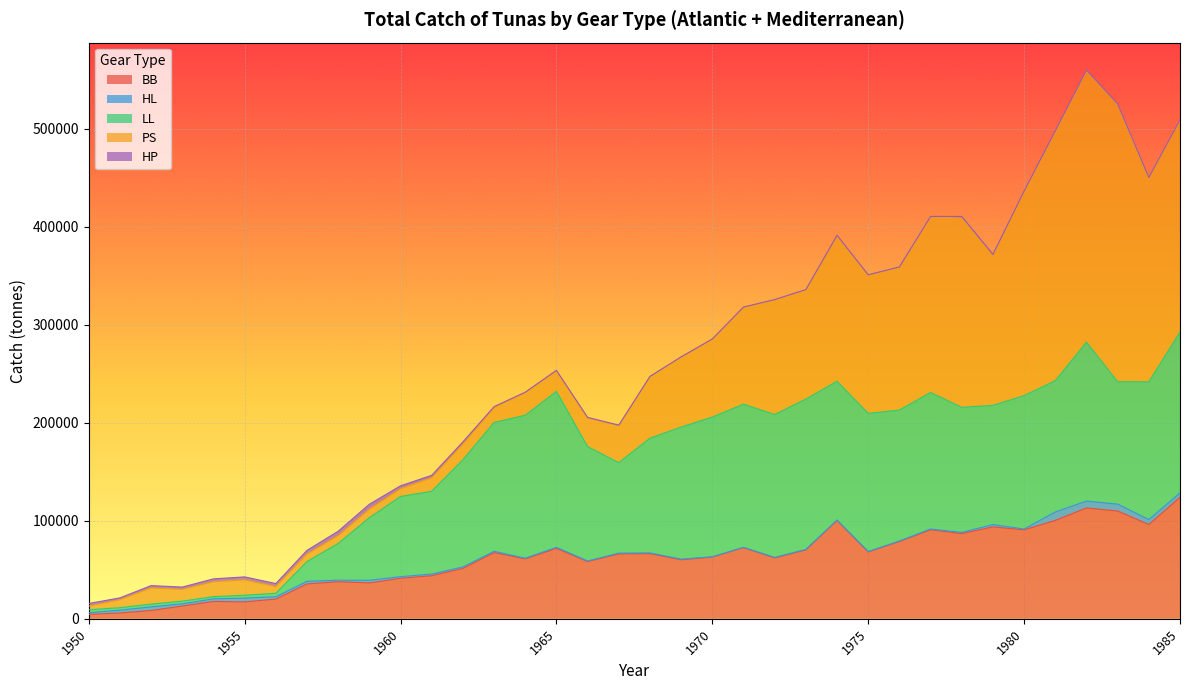

Which has a higher value, 1969 or 1985?

1985